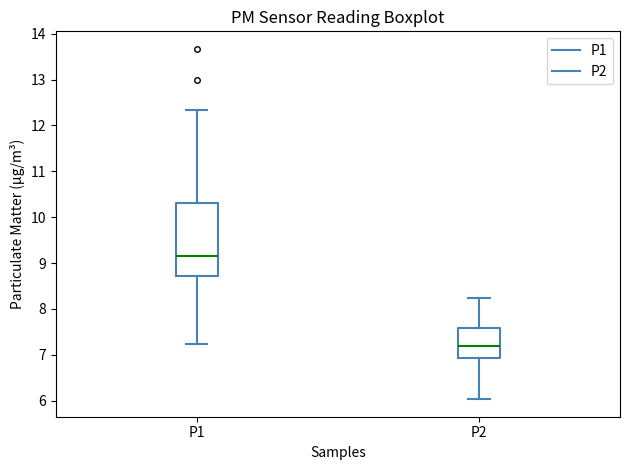

Reading left to right, read every box against the y-axis: the position of its median line, the range the box covers, and the ends of its whiskers. The values are not printed on the chart, so give them approximately, as read against the axis.

P1: median 9.2, box 8.7 to 10.3, whiskers 7.2 to 12.3
P2: median 7.2, box 6.9 to 7.6, whiskers 6.0 to 8.2